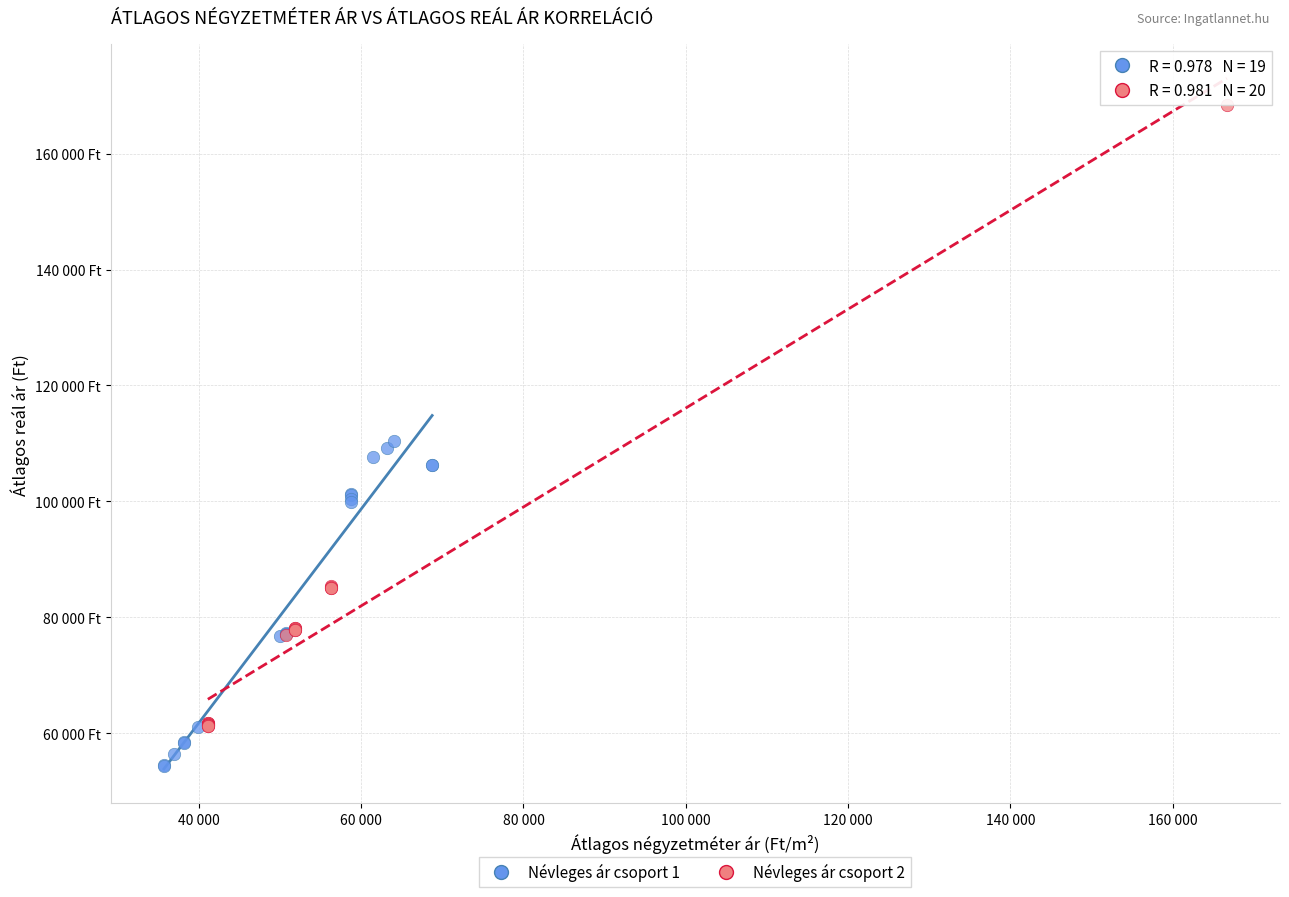

What are all the series names shown in the legend?

Névleges ár csoport 1, Névleges ár csoport 2